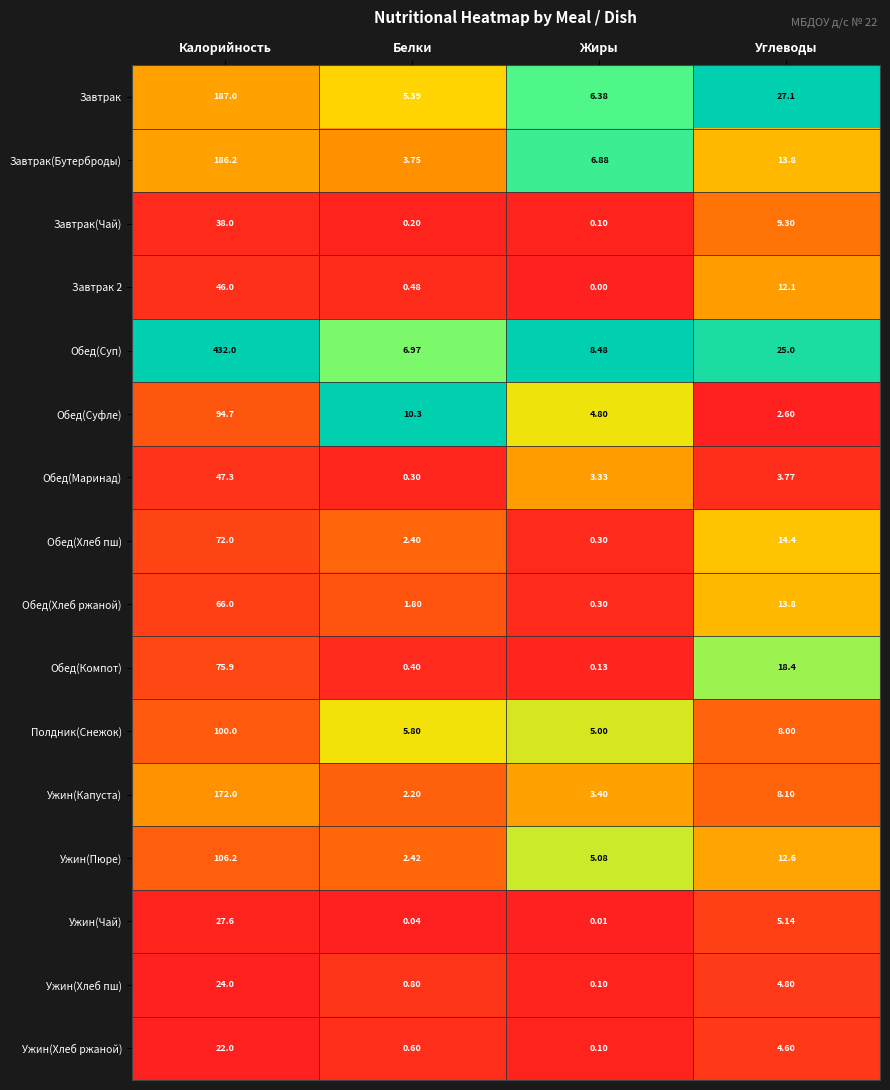

What is the total value across all series at Белки?

43.9